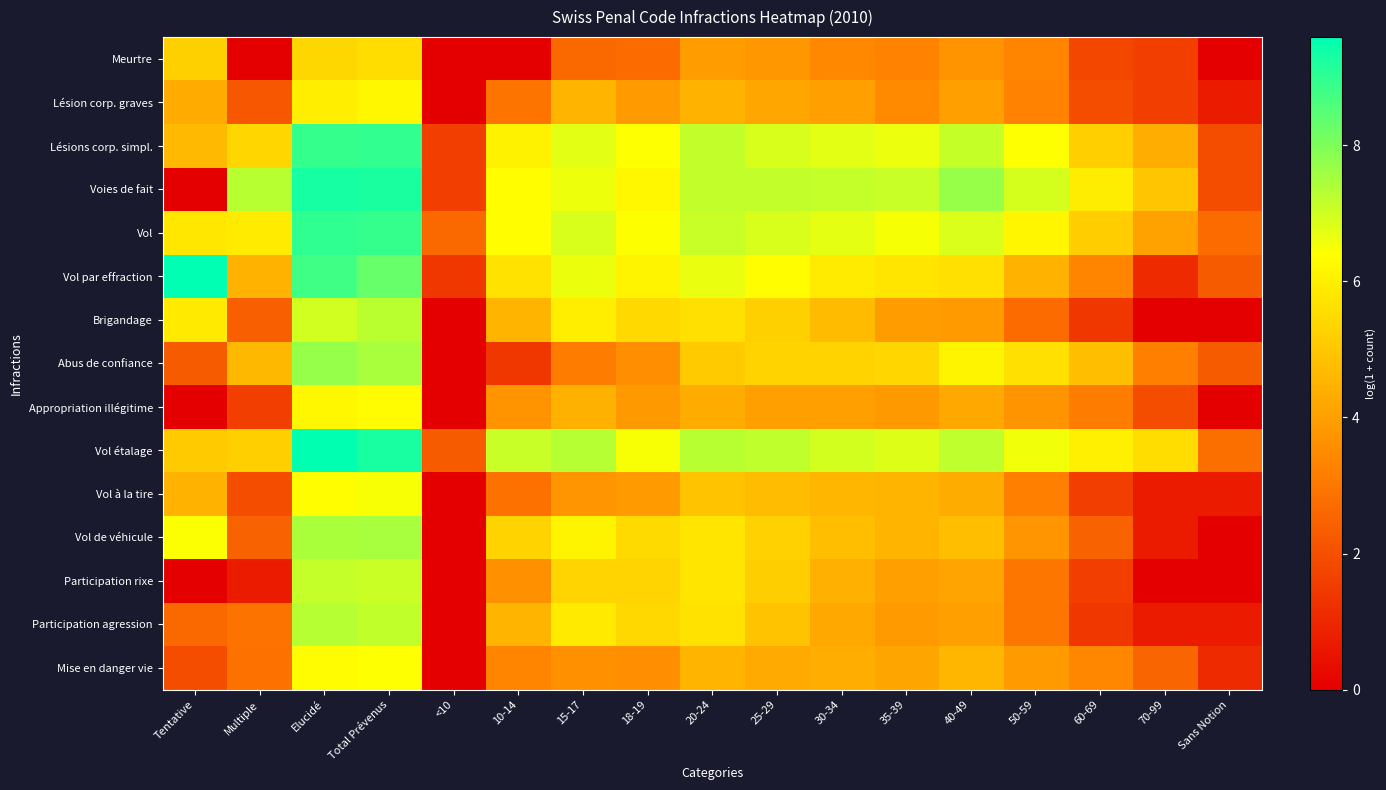

Rank the series by their maximum value, from lowest to highest.

Meurtre, Lésion corp. graves, Appropriation illégitime, Mise en danger vie, Vol à la tire, Participation rixe, Brigandage, Participation agression, Vol de véhicule, Abus de confiance, Lésions corp. simpl., Vol, Voies de fait, Vol étalage, Vol par effraction